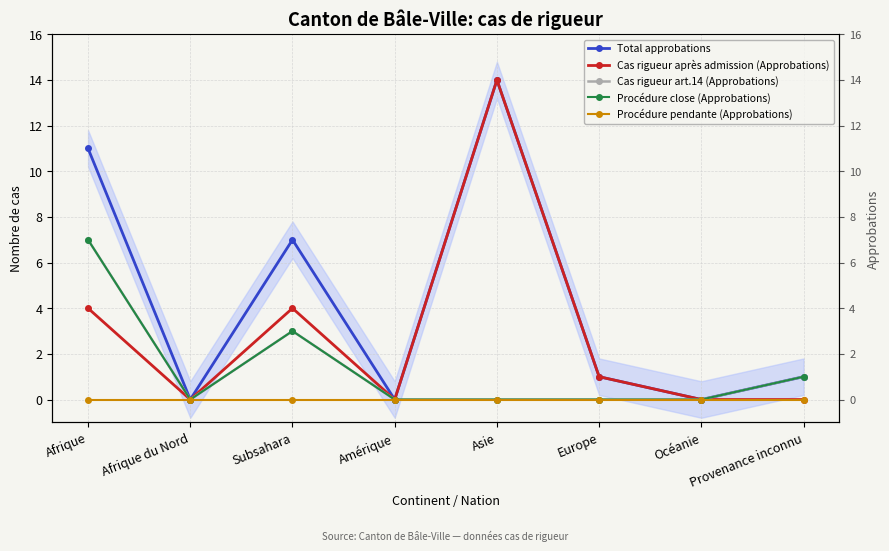

Which category has the highest value across all series?

Asie